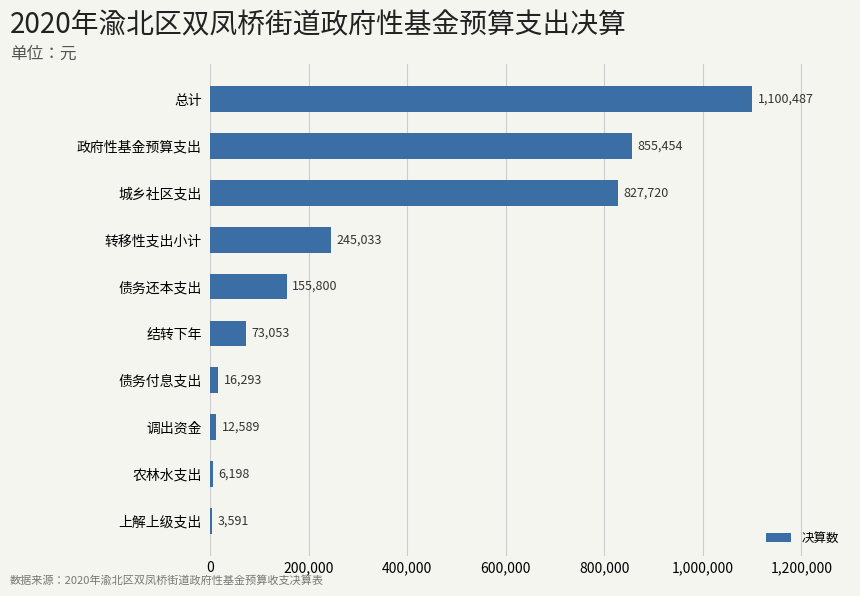

Where is the data nearest to the value 552039?

城乡社区支出